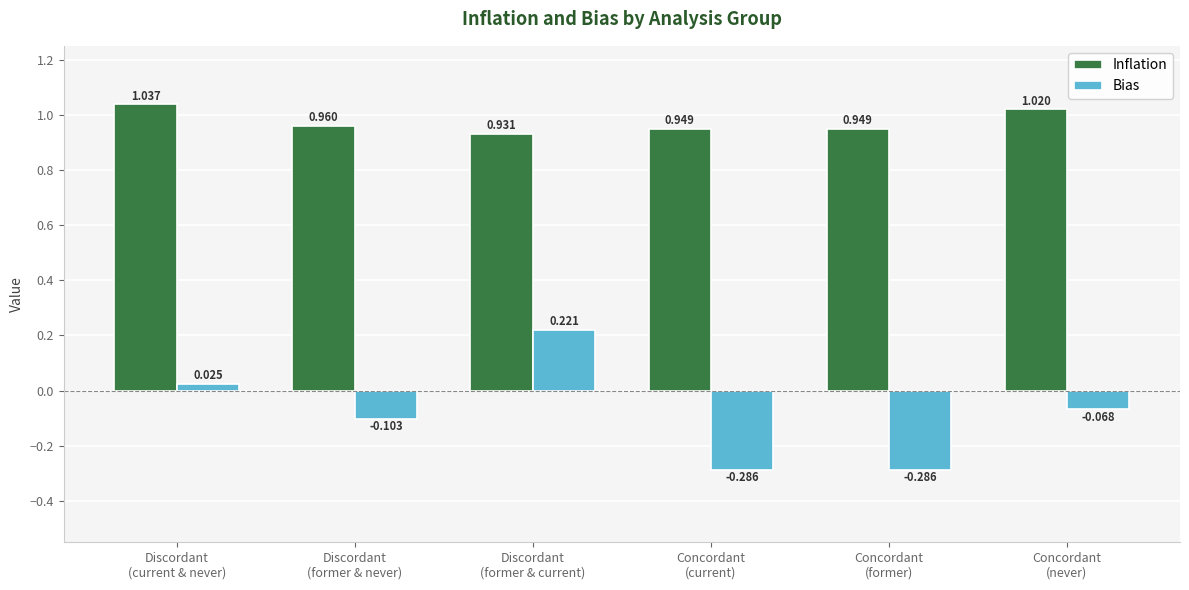

What is the spread (max minus min) of values at Concordant
(current)?

1.2